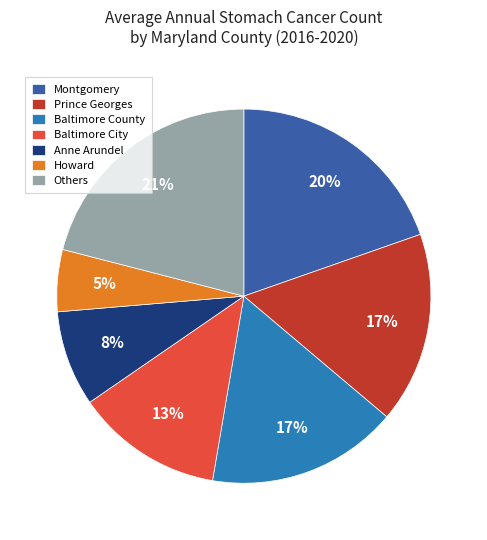

Which has a higher value, Howard or Montgomery?

Montgomery